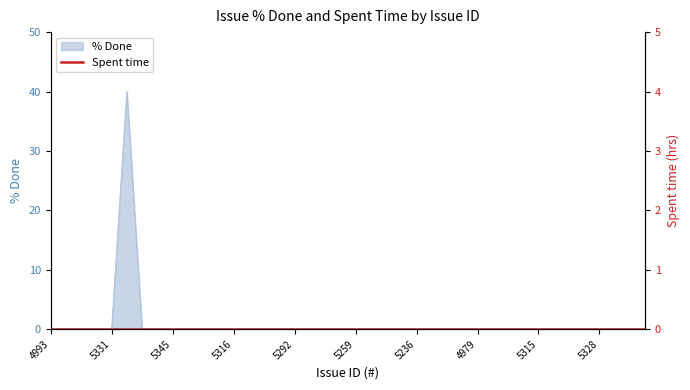

What position from the left is 5327?

6